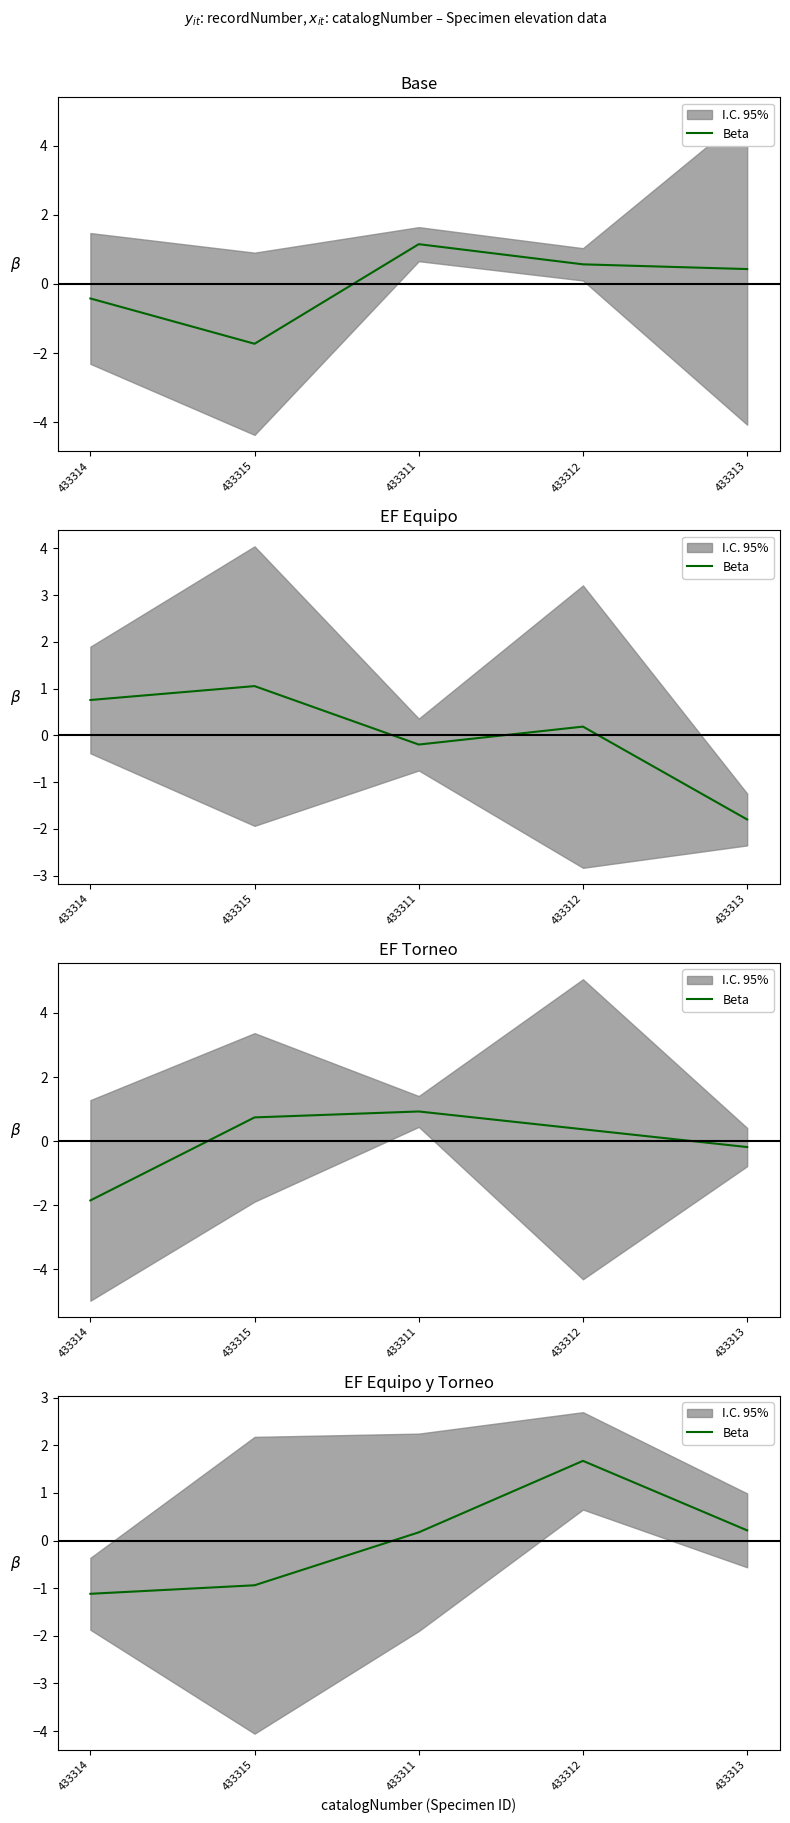

What is the difference between the maximum and second lowest values?

2.6